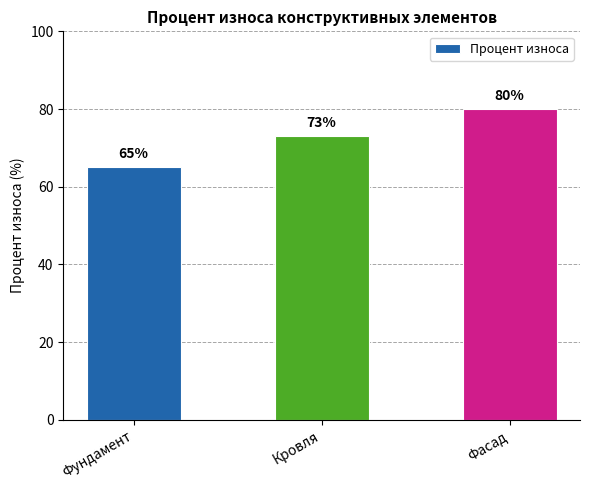

What is the label of the 1st bar from the left?

Фундамент